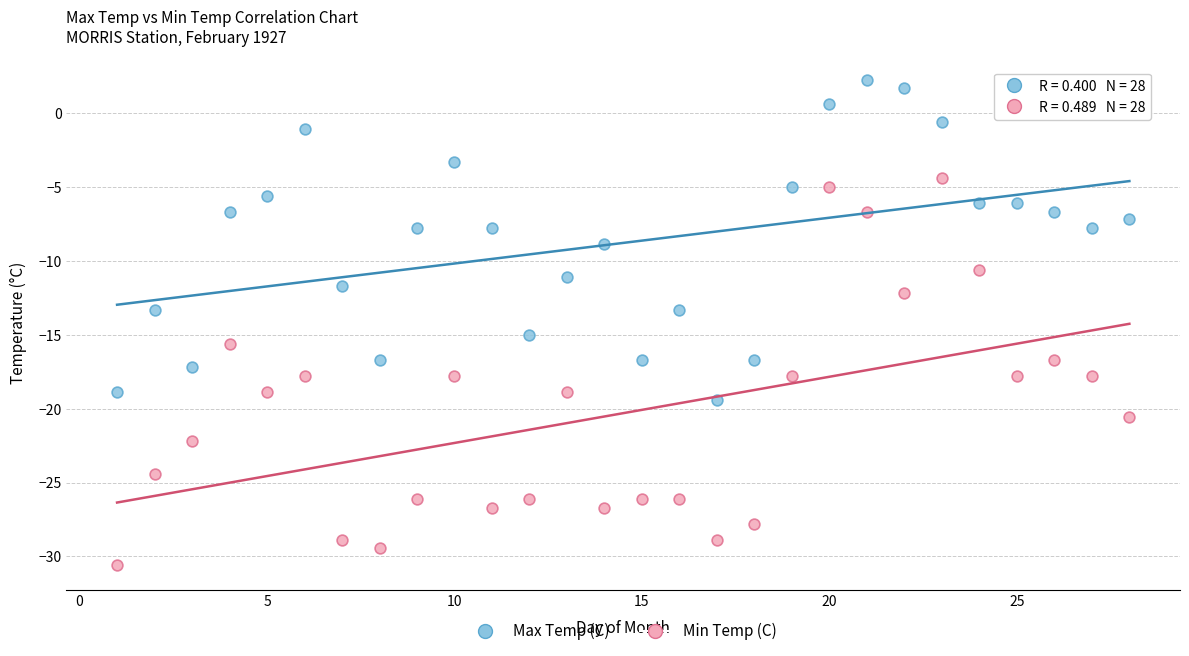

Which series has the largest Y range (max minus min)?

Min Temp (C)